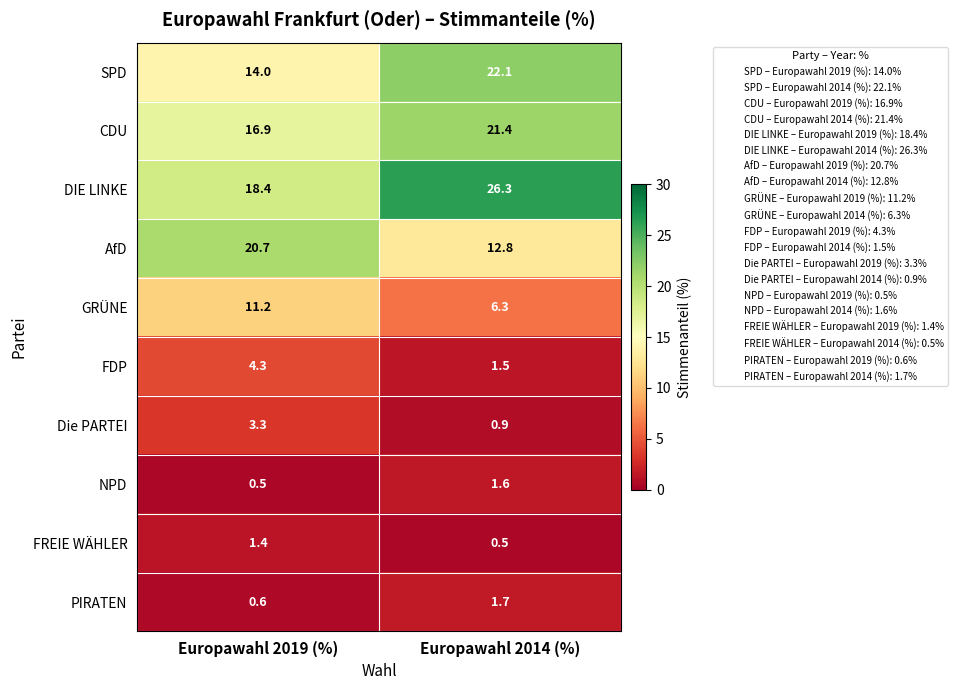

Reading left to right, extract all data points from this chart.

SPD: Europawahl 2019 (%)=14.0	Europawahl 2014 (%)=22.1
CDU: Europawahl 2019 (%)=16.9	Europawahl 2014 (%)=21.4
DIE LINKE: Europawahl 2019 (%)=18.4	Europawahl 2014 (%)=26.3
AfD: Europawahl 2019 (%)=20.7	Europawahl 2014 (%)=12.8
GRÜNE: Europawahl 2019 (%)=11.2	Europawahl 2014 (%)=6.3
FDP: Europawahl 2019 (%)=4.3	Europawahl 2014 (%)=1.5
Die PARTEI: Europawahl 2019 (%)=3.3	Europawahl 2014 (%)=0.9
NPD: Europawahl 2019 (%)=0.5	Europawahl 2014 (%)=1.6
FREIE WÄHLER: Europawahl 2019 (%)=1.4	Europawahl 2014 (%)=0.5
PIRATEN: Europawahl 2019 (%)=0.6	Europawahl 2014 (%)=1.7